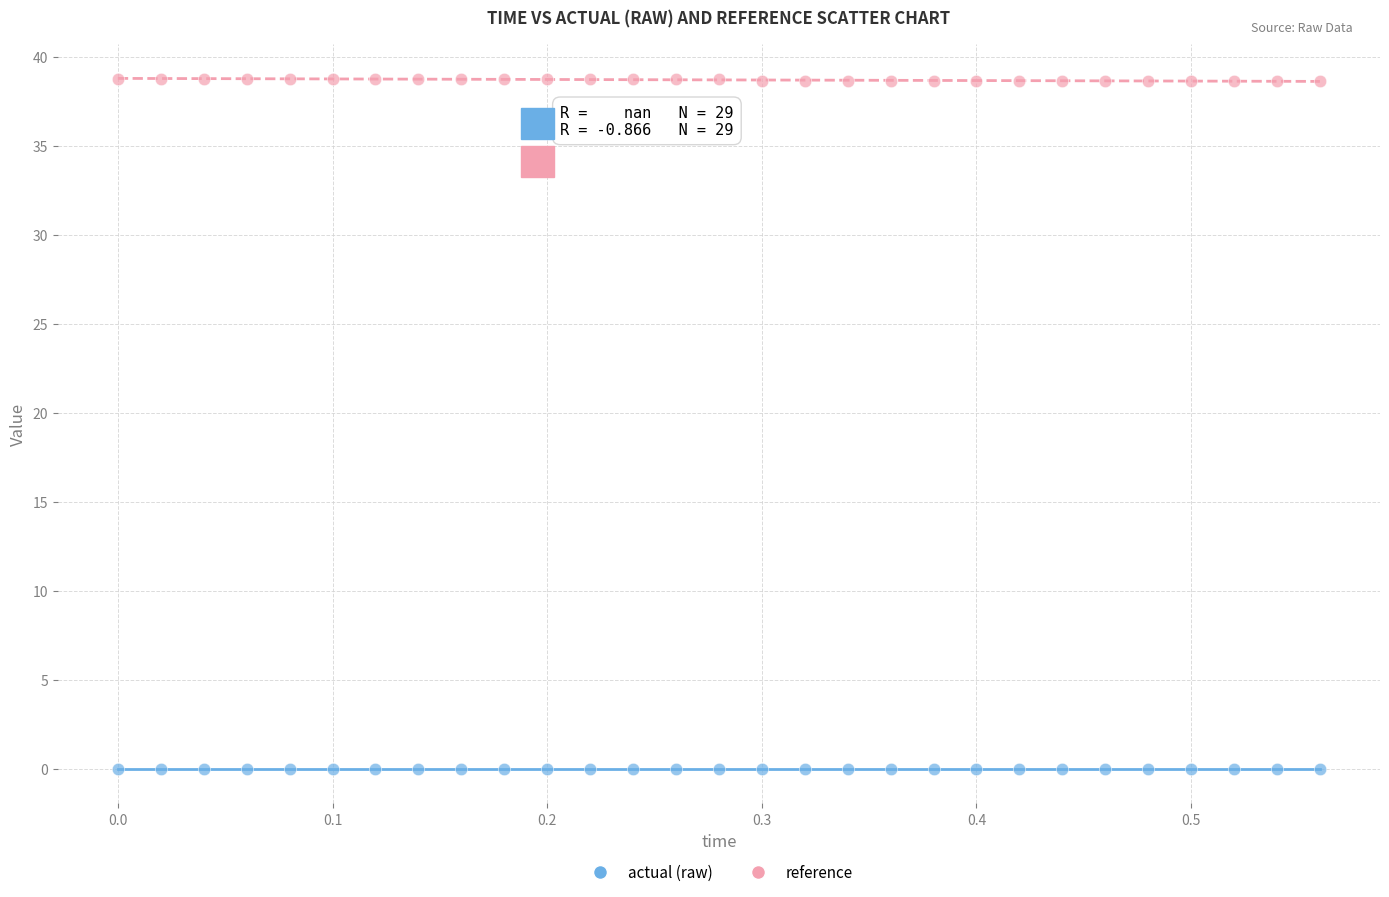

Which series reaches the minimum Y coordinate?

actual (raw)